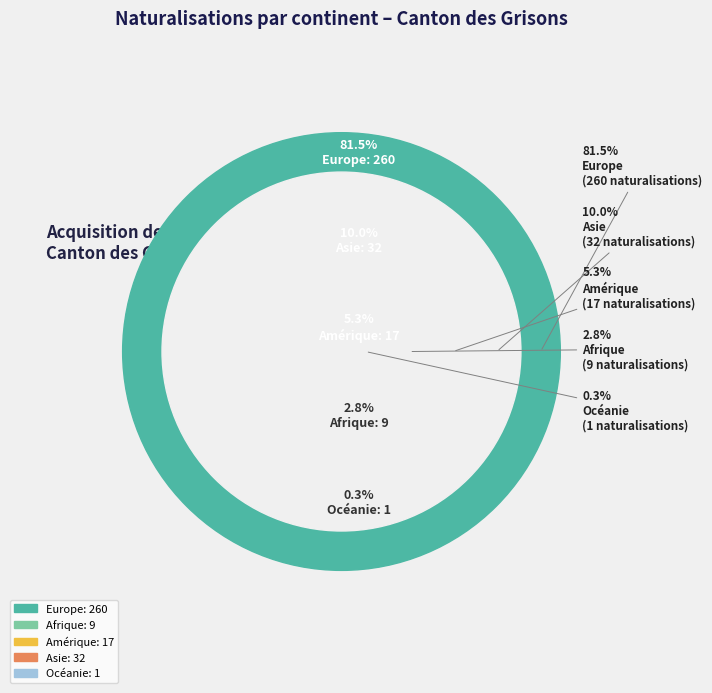

How many slices are in this pie chart?

5